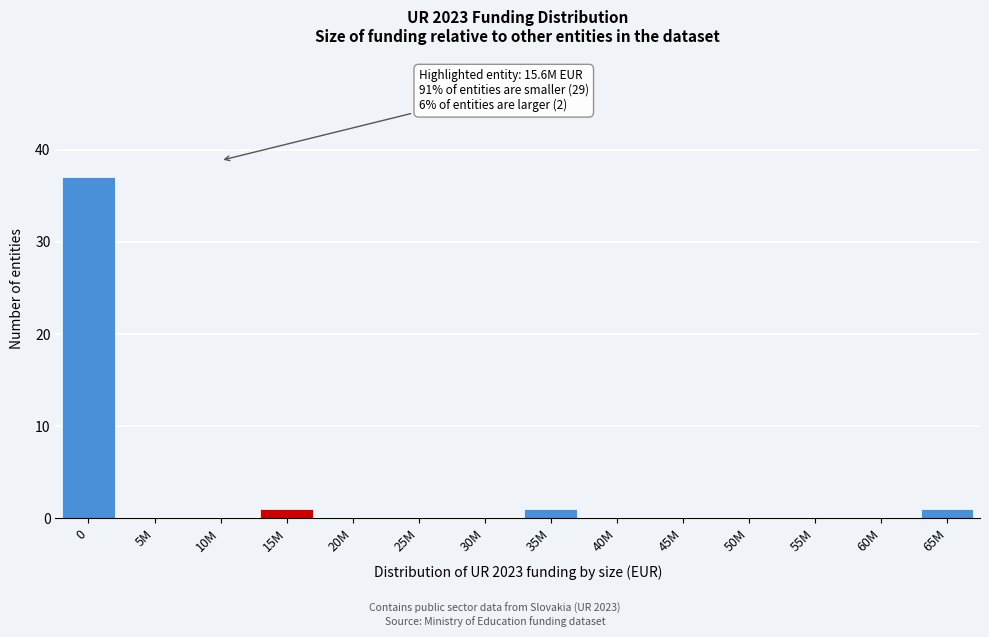

Reading left to right, what are all the values shown in this chart?

0=37	5M=0	10M=0	15M=1	20M=0	25M=0	30M=0	35M=1	40M=0	45M=0	50M=0	55M=0	60M=0	65M=1